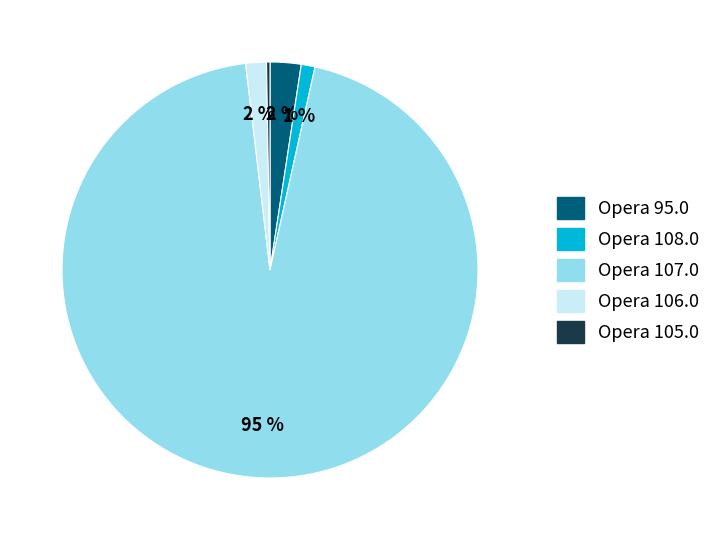

Is there any slice that represents more than half of the pie?

Yes